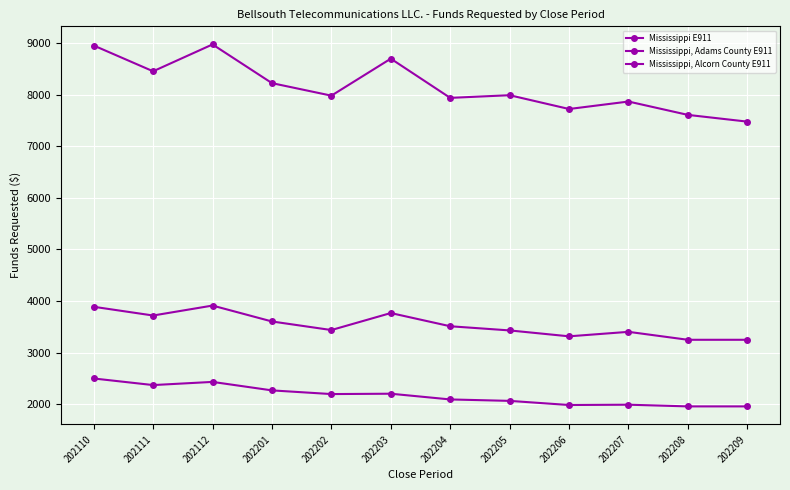

Is this an area chart (filled region under the line)?

No